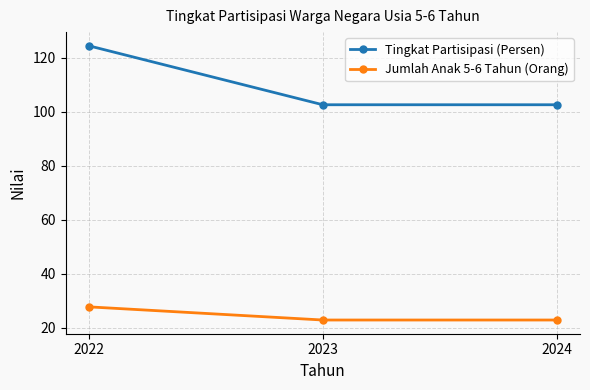

List the series in order of their peak value, lowest first.

Jumlah Anak 5-6 Tahun (Orang), Tingkat Partisipasi (Persen)